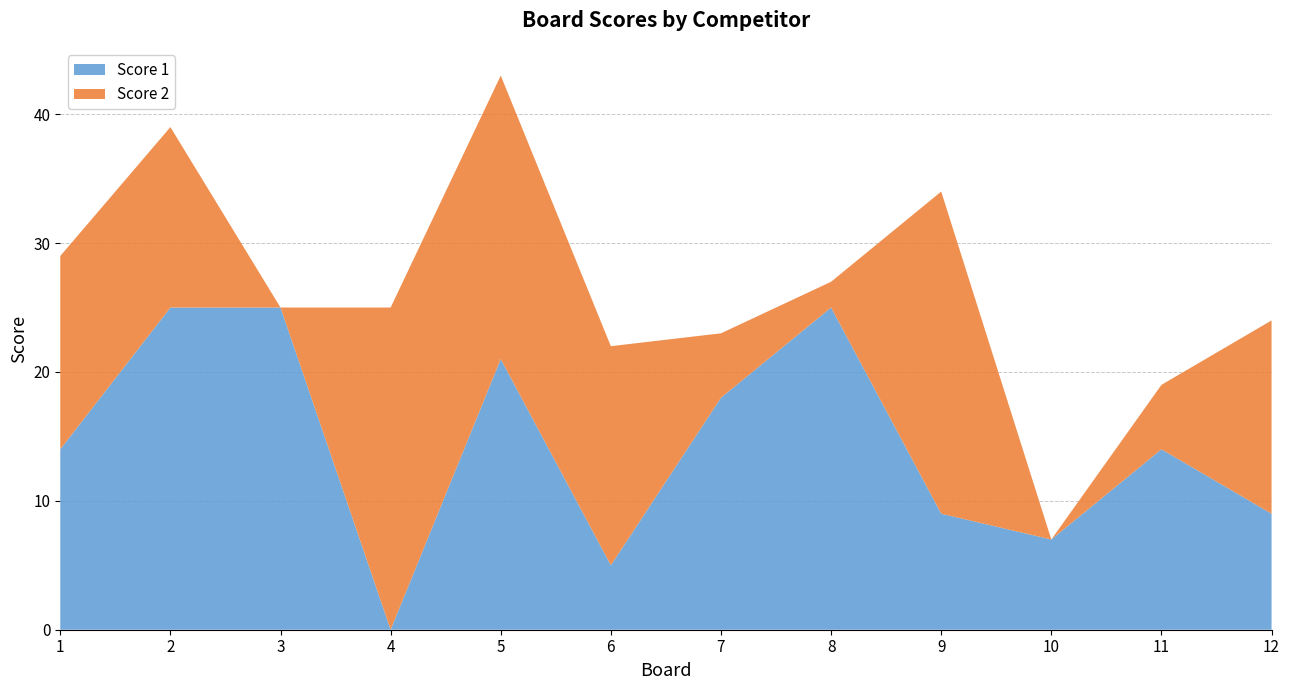

Reading left to right, transcribe all the data shown in this chart.

Score 1: 1=14	2=25	3=25	4=0	5=21	6=5	7=18	8=25	9=9	10=7	11=14	12=9
Score 2: 1=15	2=14	3=0	4=25	5=22	6=17	7=5	8=2	9=25	10=0	11=5	12=15